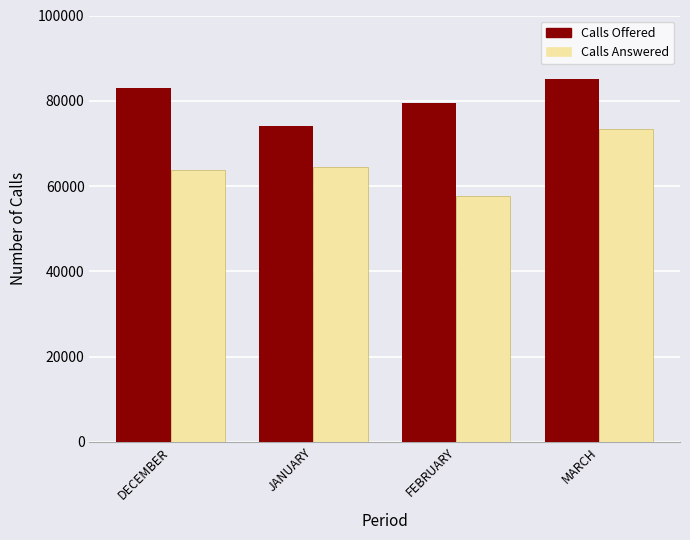

What is the difference between the maximum and minimum values in the Calls Answered series?

15507